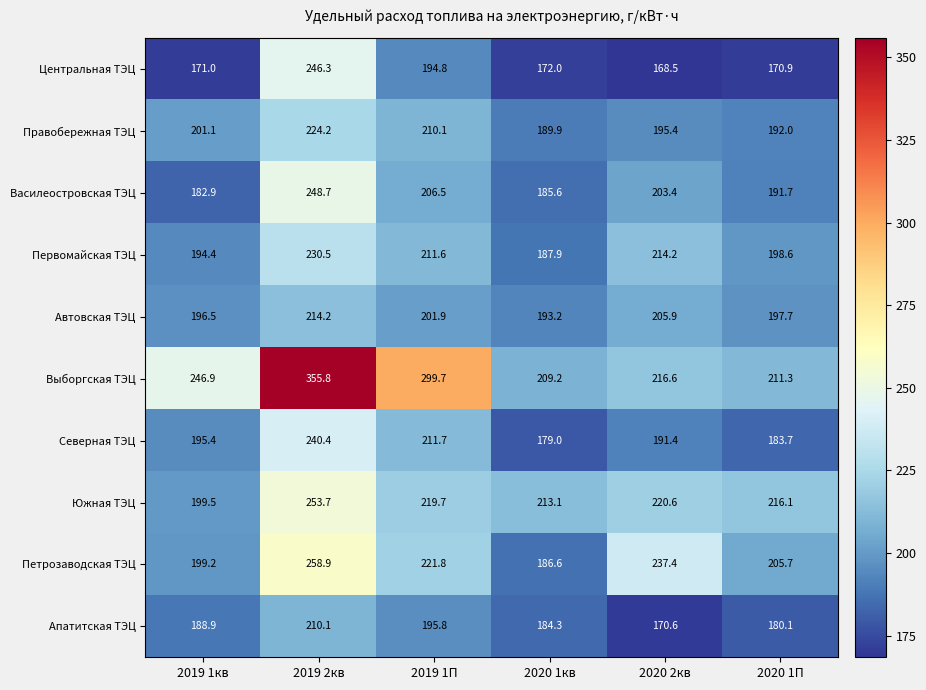

Which series has the largest total across all categories?

Выборгская ТЭЦ